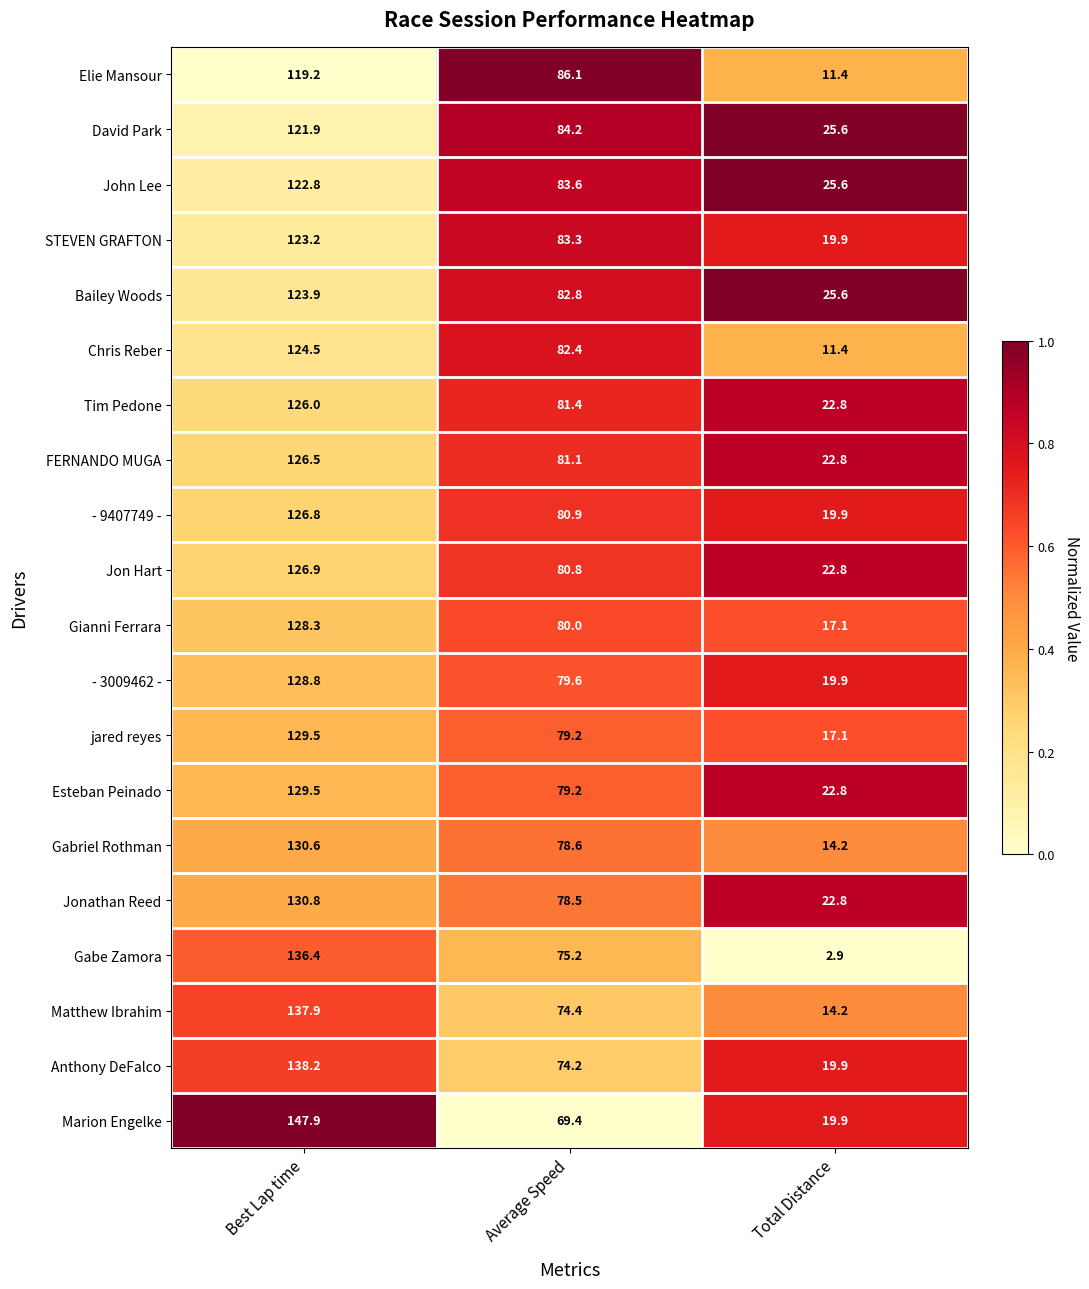

What is the average value of the - 3009462 - series?

76.1